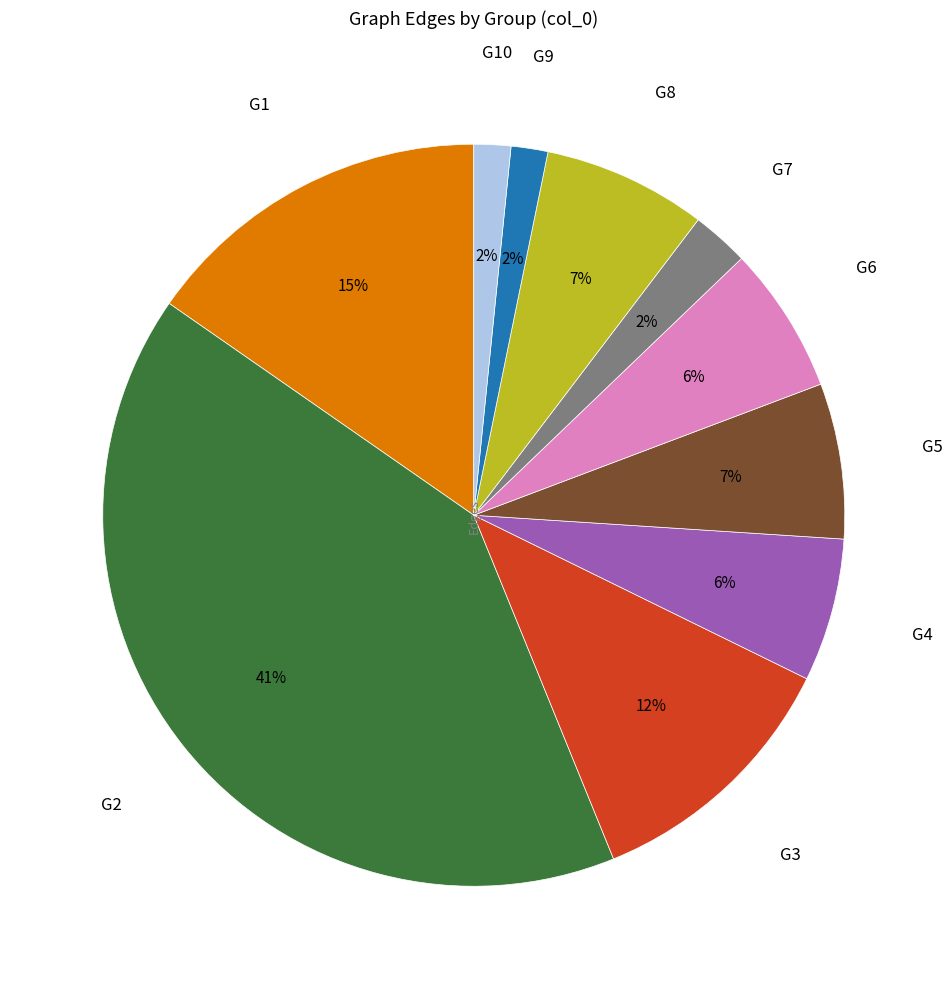

Is the sum of G9 and G1 greater than half?

No